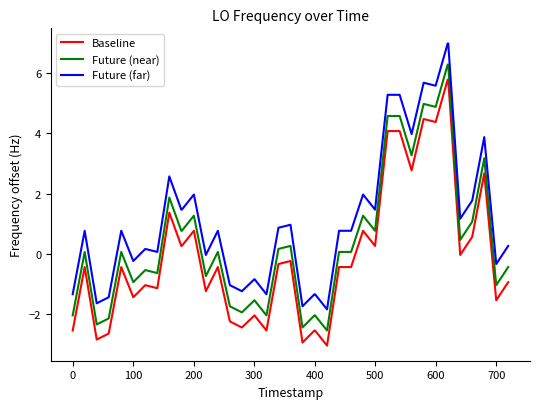

List the series in order of their overall mean, lowest first.

Baseline, Future (near), Future (far)